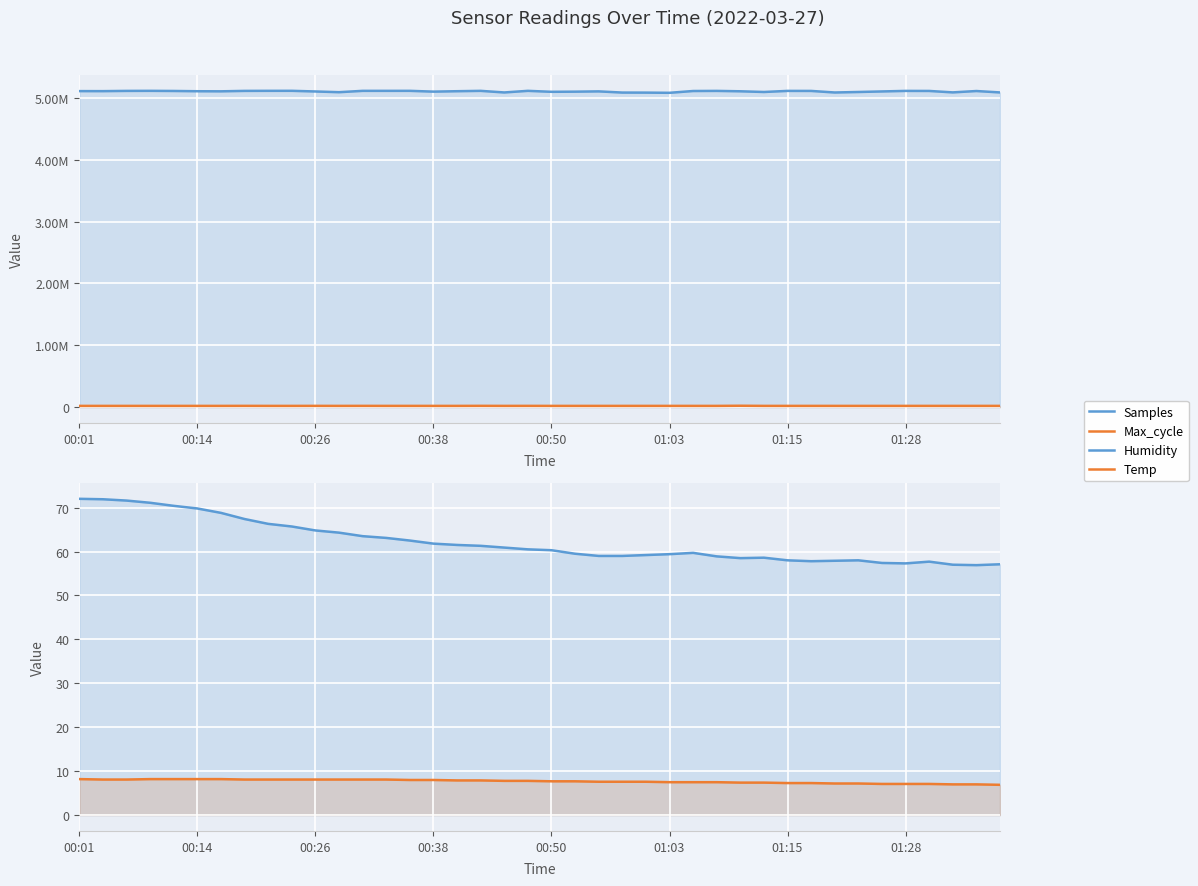

Reading left to right, extract all data points from this chart.

Samples: 5109800.0	5109181.0	5113218.0	5114107.0	5112055.0	5107790.0	5106398.0	5113298.0	5114273.0	5114529.0	5103923.0	5092306.0	5113998.0	5113966.0	5114151.0	5101384.0	5108144.0	5113845.0	5088075.0	5114044.0	5098463.0	5100816.0	5105444.0	5086269.0	5085438.0	5082375.0	5111408.0	5113251.0	5106890.0	5095547.0	5113246.0	5112671.0	5087465.0	5095574.0	5104433.0	5113207.0	5112349.0	5089130.0	5111168.0	5088293.0
Max_cycle: 20028.0	20026.0	20030.0	20034.0	20028.0	20044.0	20020.0	20528.0	20023.0	20023.0	20468.0	20033.0	20492.0	20023.0	20111.0	20040.0	20027.0	20823.0	20102.0	20406.0	20029.0	20036.0	20012.0	20028.0	20099.0	20119.0	20035.0	20038.0	22329.0	20147.0	20028.0	20054.0	20047.0	20032.0	20049.0	20034.0	20059.0	20067.0	20024.0	20150.0
Humidity: 72.0	71.9	71.6	71.1	70.4	69.8	68.8	67.4	66.3	65.7	64.8	64.3	63.5	63.1	62.5	61.8	61.5	61.3	60.9	60.5	60.3	59.5	59.0	59.0	59.2	59.4	59.7	58.9	58.5	58.6	58.0	57.8	57.9	58.0	57.4	57.3	57.7	57.0	56.9	57.1
Temp: 8.2	8.1	8.1	8.2	8.2	8.2	8.2	8.1	8.1	8.1	8.1	8.1	8.1	8.1	8.0	8.0	7.9	7.9	7.8	7.8	7.7	7.7	7.6	7.6	7.6	7.5	7.5	7.5	7.4	7.4	7.3	7.3	7.2	7.2	7.1	7.1	7.1	7.0	7.0	6.9